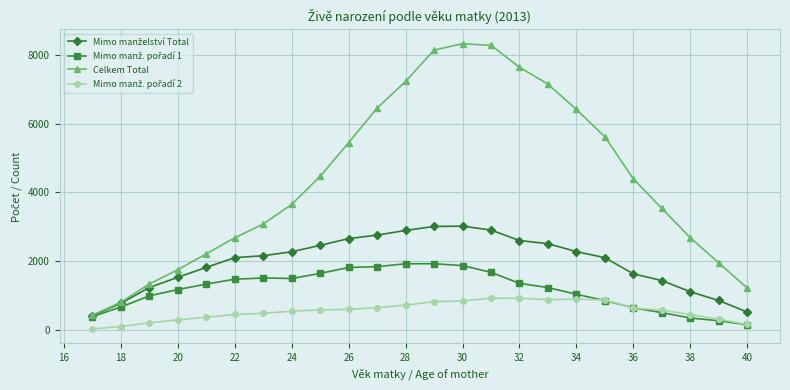

Which series has the largest range (max minus min)?

Celkem Total